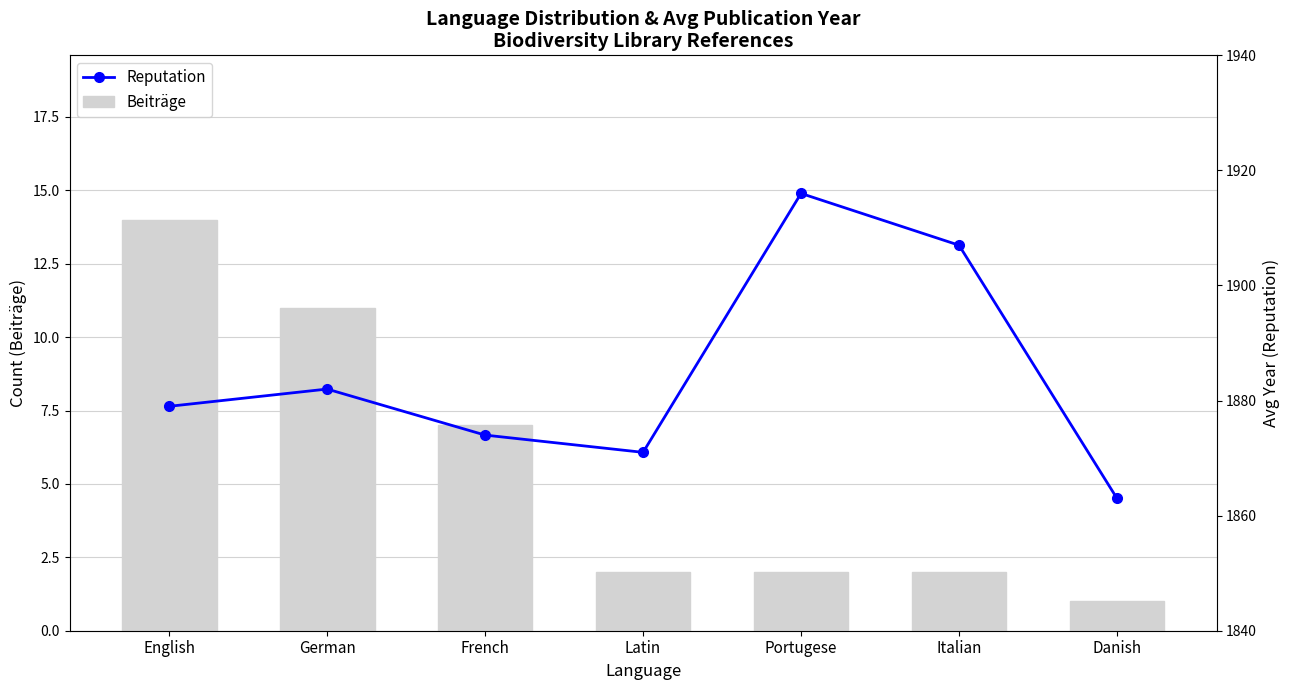

The Beiträge series shows 22 at English. True or false?

False